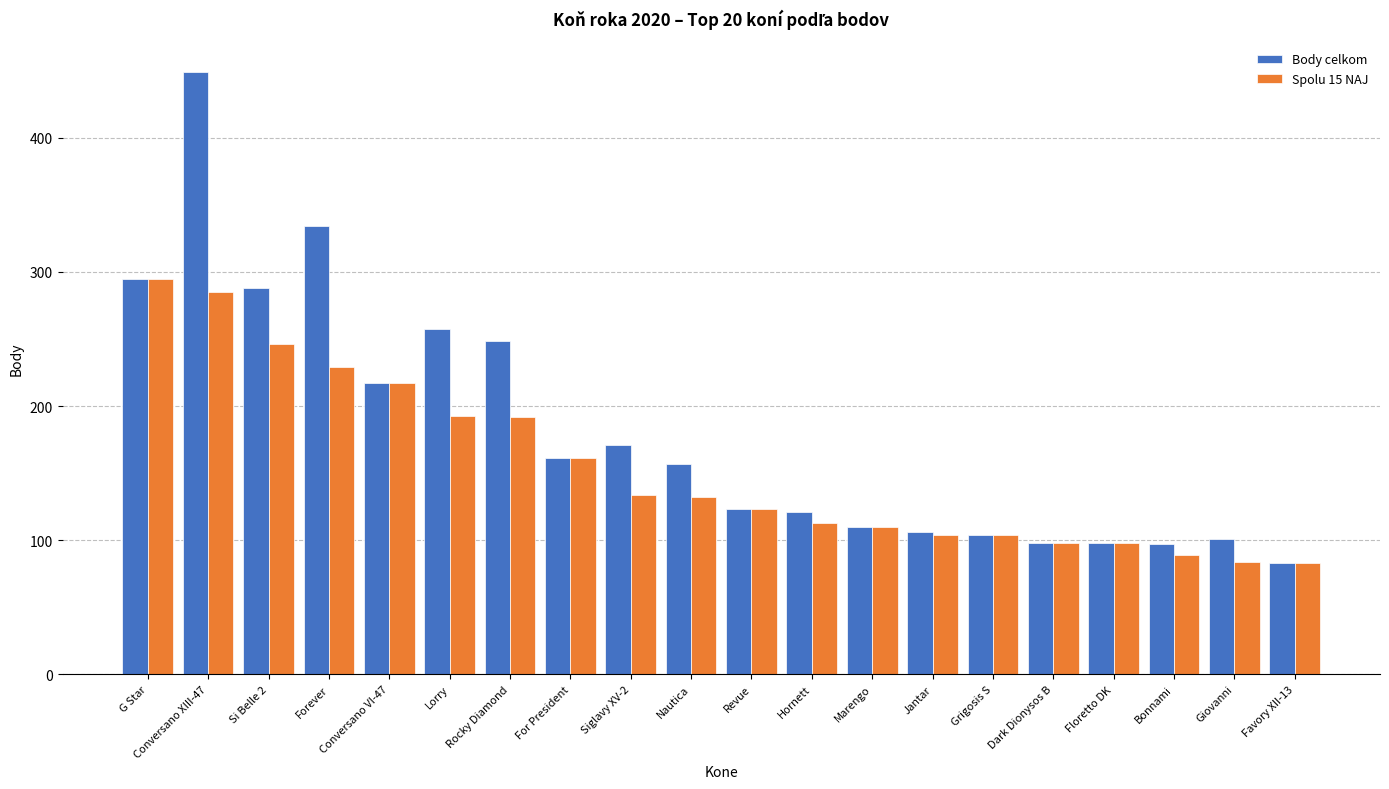

What is the label of the 17th bar from the left?

Floretto DK